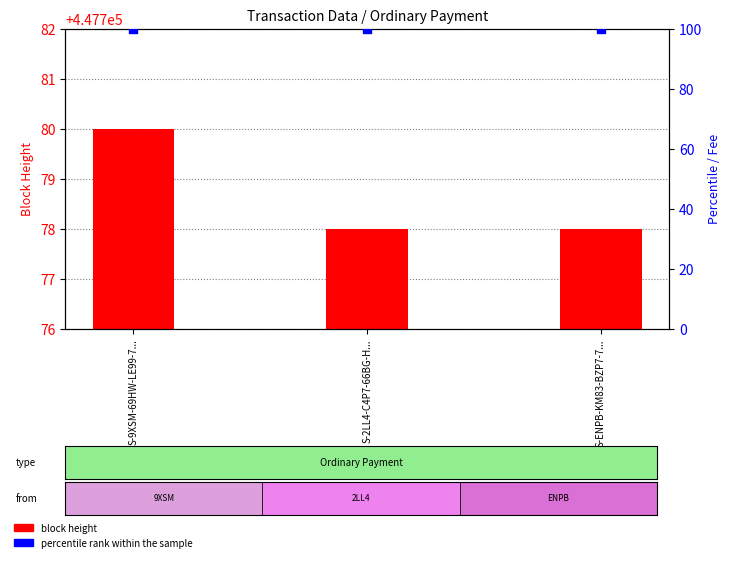

At how many categories does at least one series exceed 438744?

3